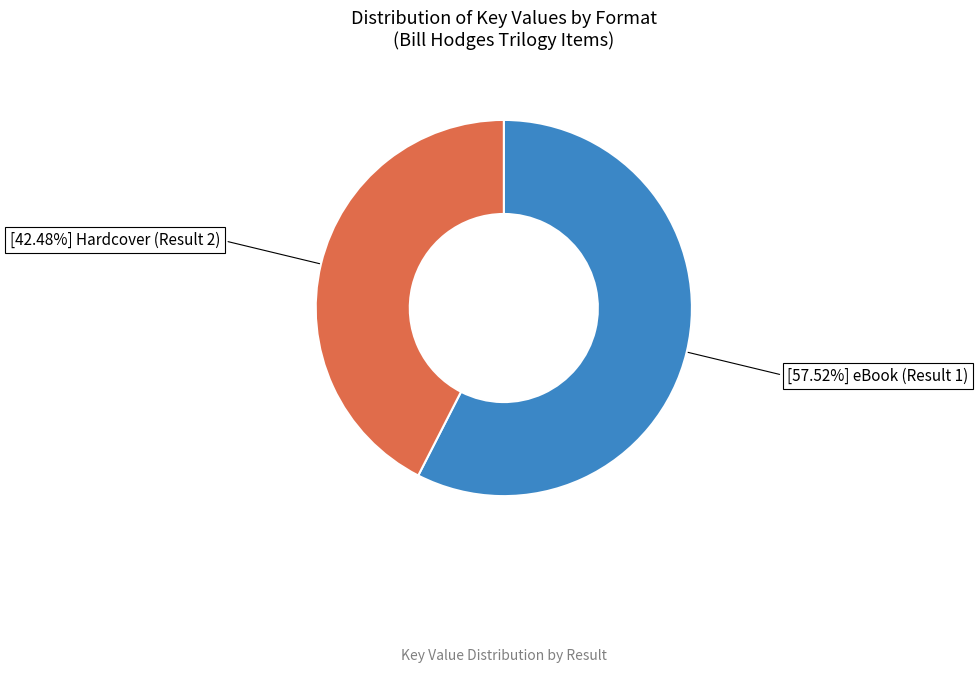

Is the sum of [42.48%] Hardcover (Result 2) and [57.52%] eBook (Result 1) greater than half?

Yes